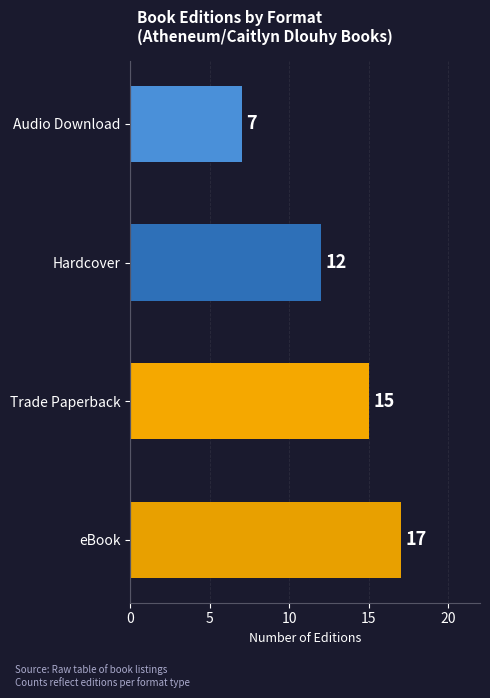

Rank the categories by value from lowest to highest.

Audio Download, Hardcover, Trade Paperback, eBook